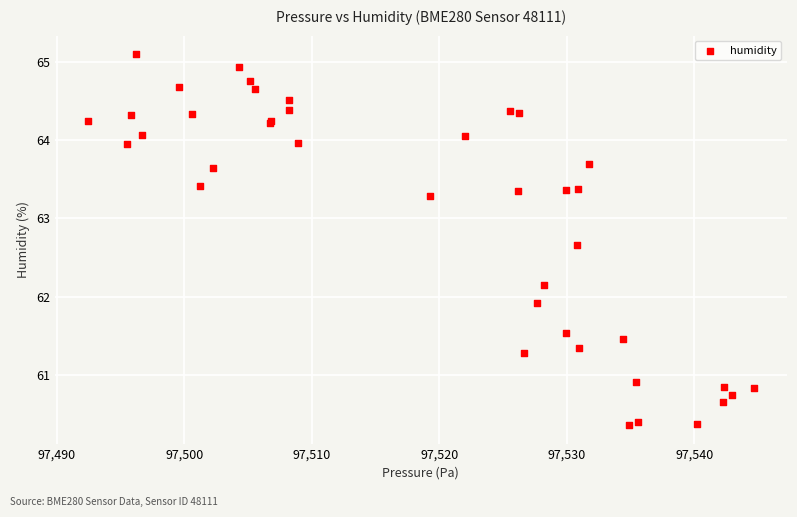

What Y value in the scatter plot is closest to 62?

61.9